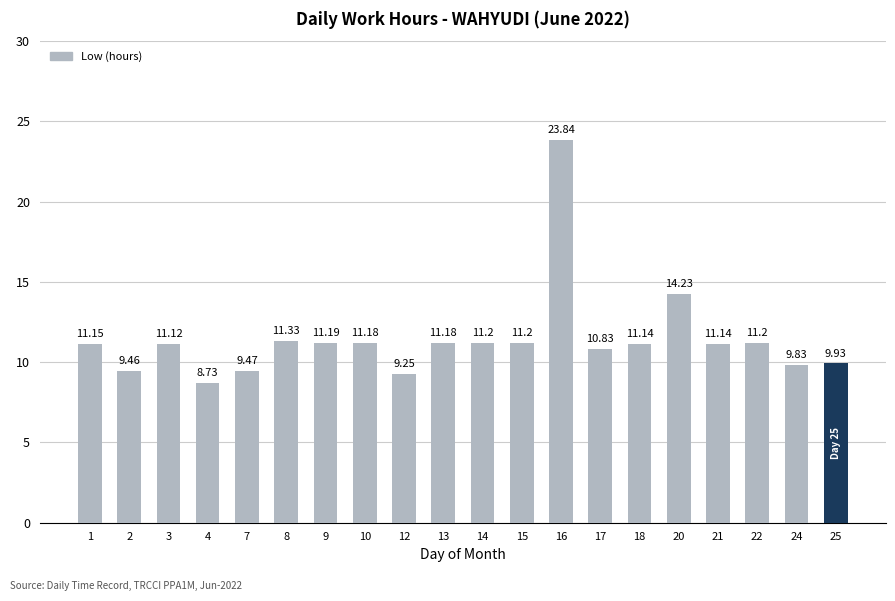

The chart shows a value of 6.5 at 21. True or false?

False